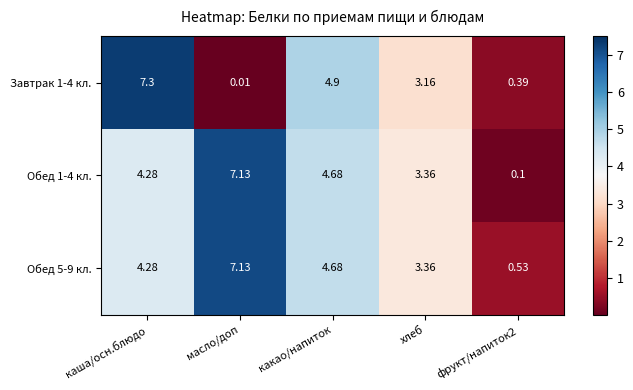

Is the value of Завтрак 1-4 кл. at фрукт/напиток2 greater than the value of Обед 5-9 кл. at какао/напиток?

No